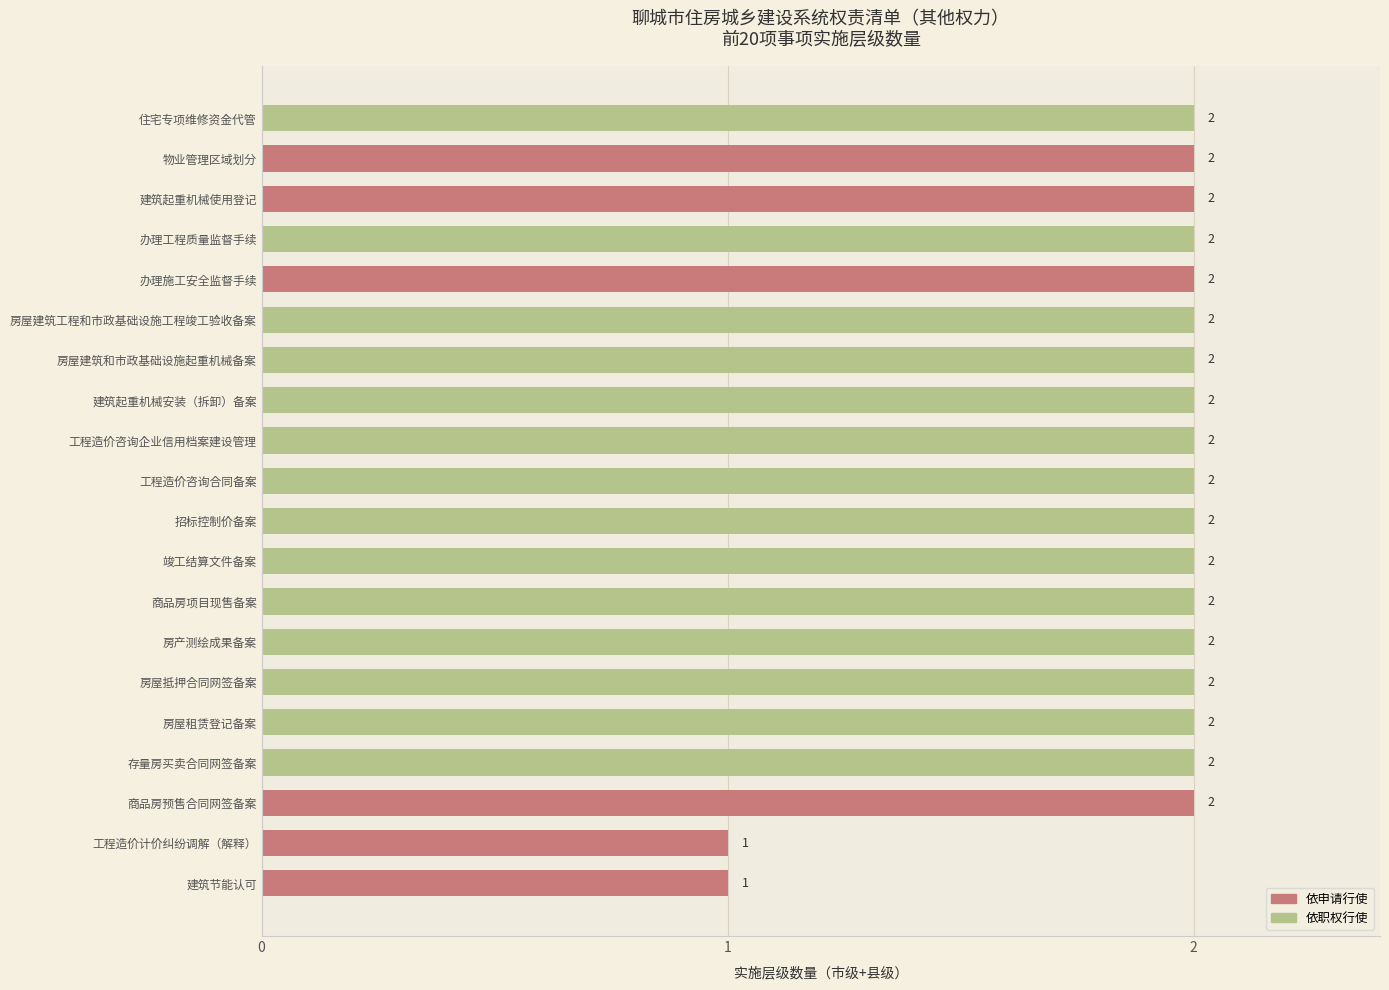

What is the sum of all values?

38